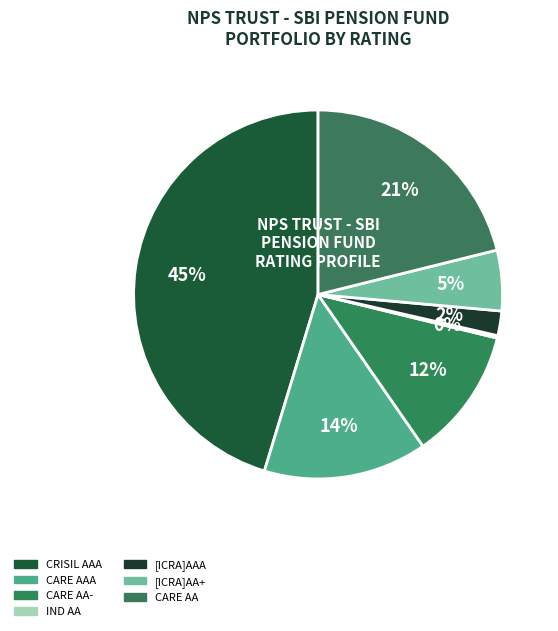

How many segments does this pie chart have?

7